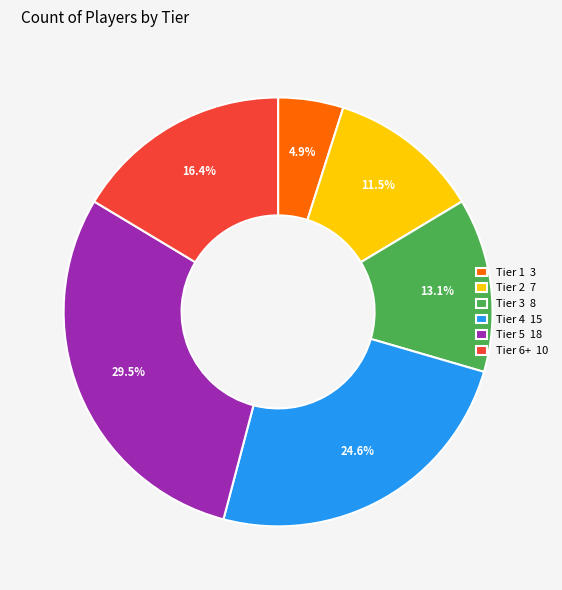

What is the ratio of the value at Tier 3 8 to the value at Tier 5 18?

0.4